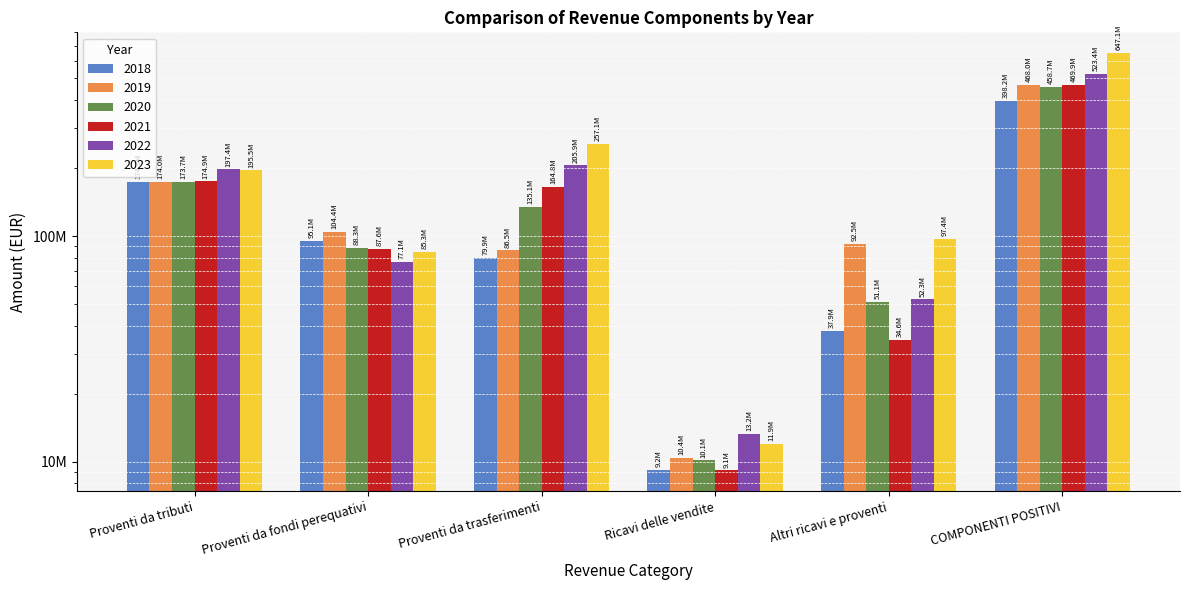

Which series has the widest spread of values?

2023